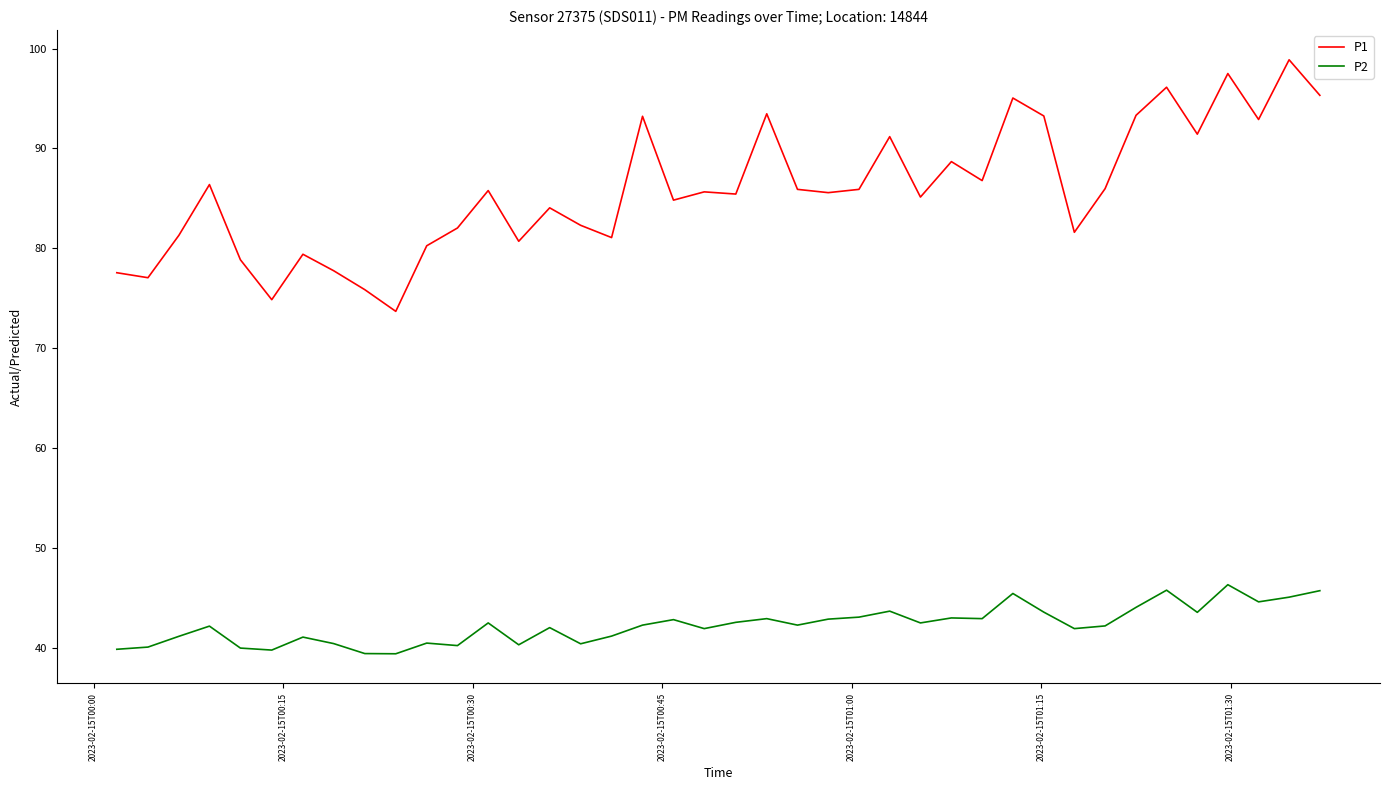

What is the minimum value for P2?

39.4